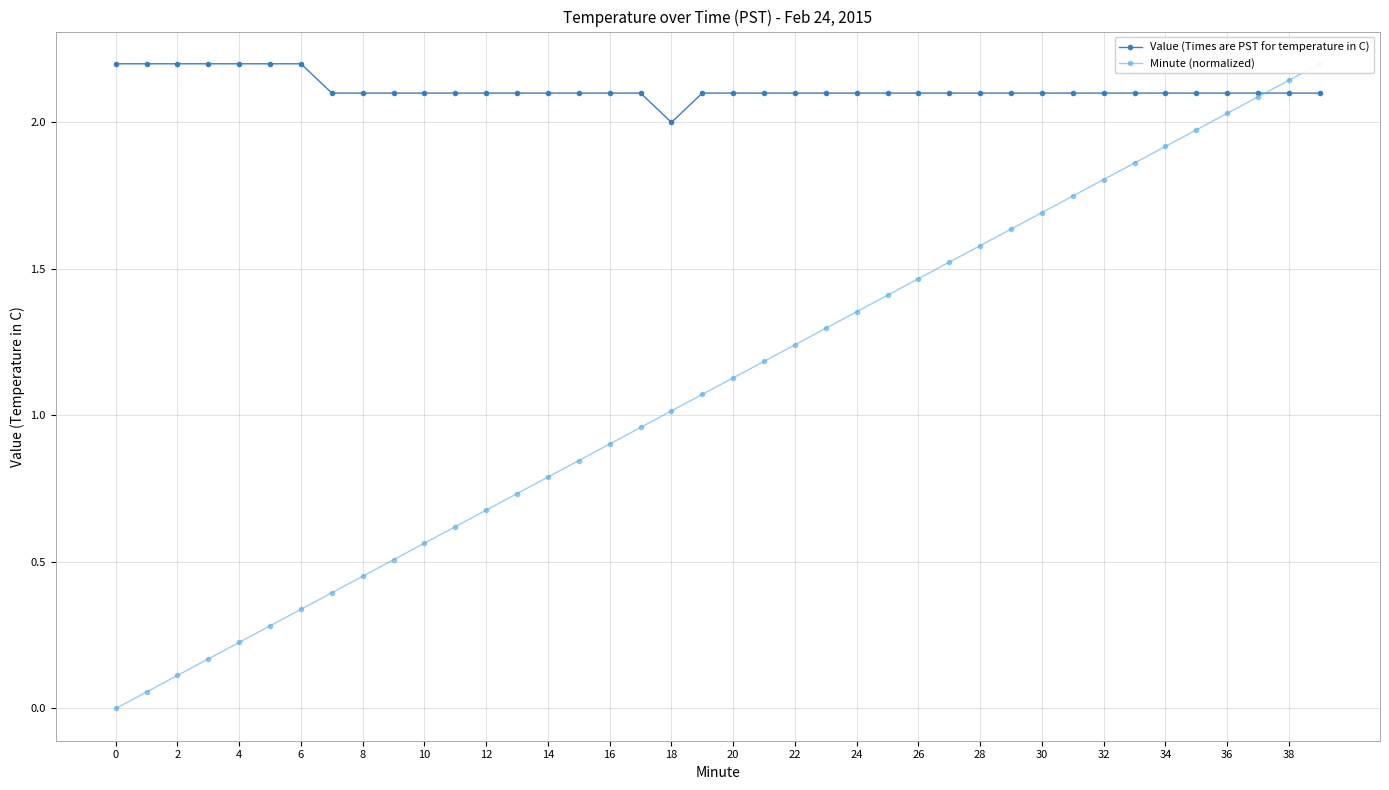

List the series in order of their overall mean, highest first.

Value (Times are PST for temperature in C), Minute (normalized)